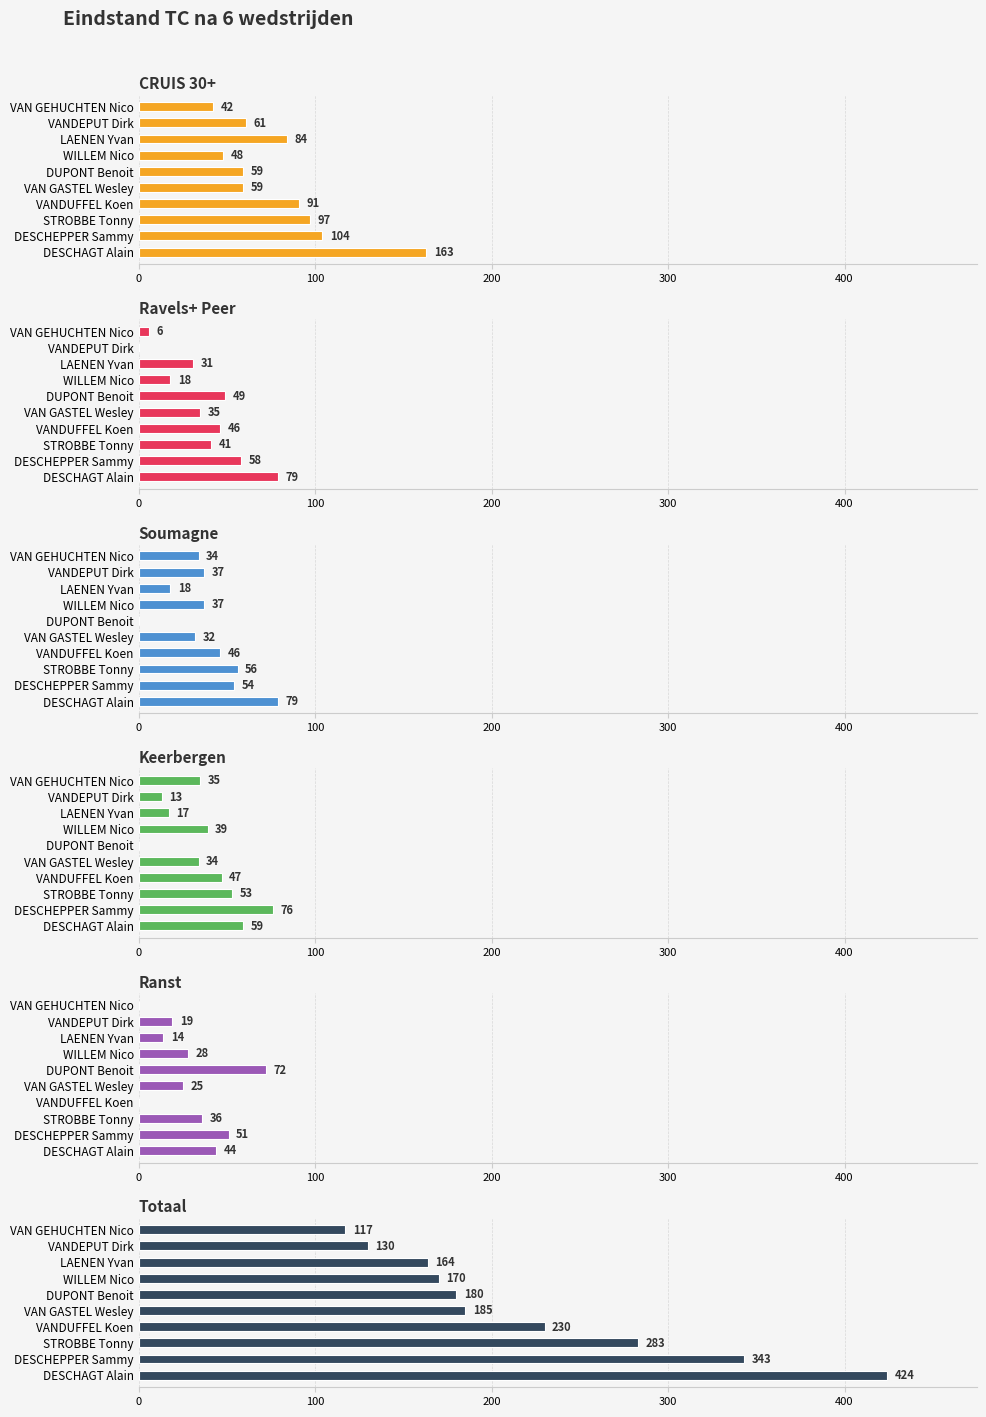

At how many categories does at least one series exceed 291?

2